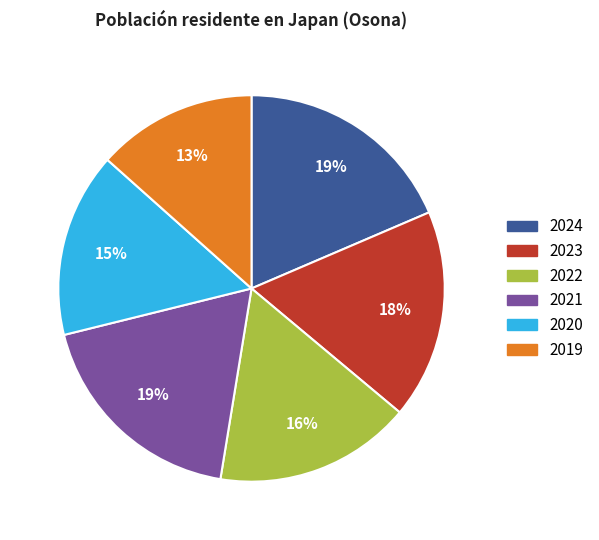

To the nearest percent, what is the average slice percentage?

17%